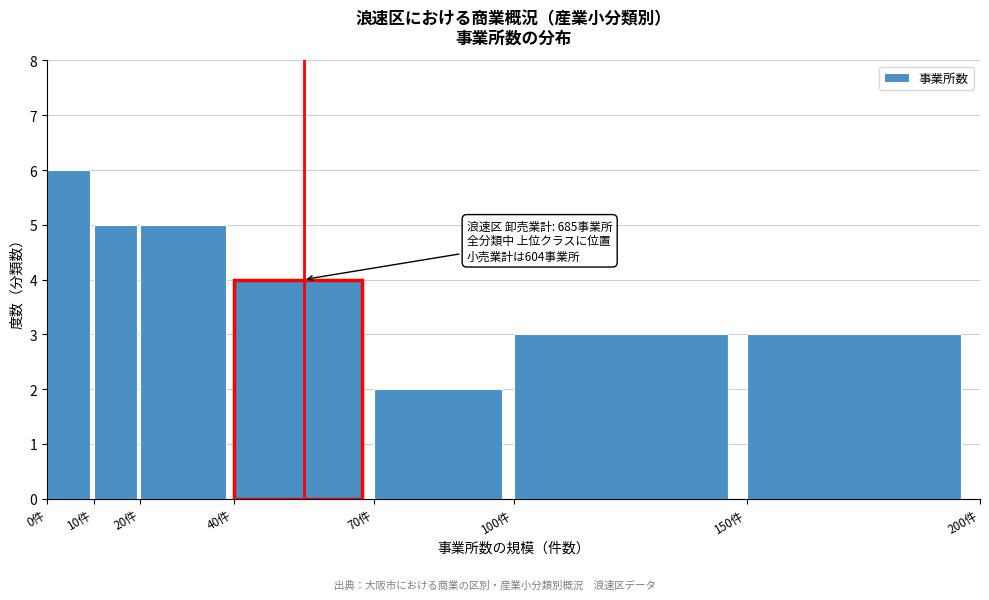

Which range on the x-axis has the tallest bar?

0 to 10